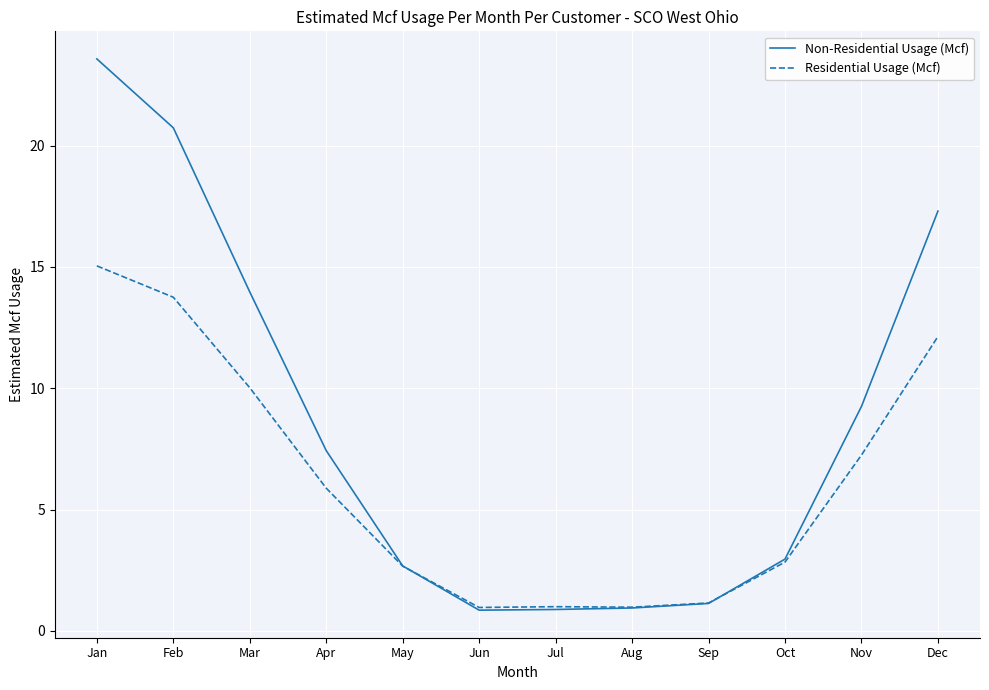

What are all the series names shown in the legend?

Non-Residential Usage (Mcf), Residential Usage (Mcf)